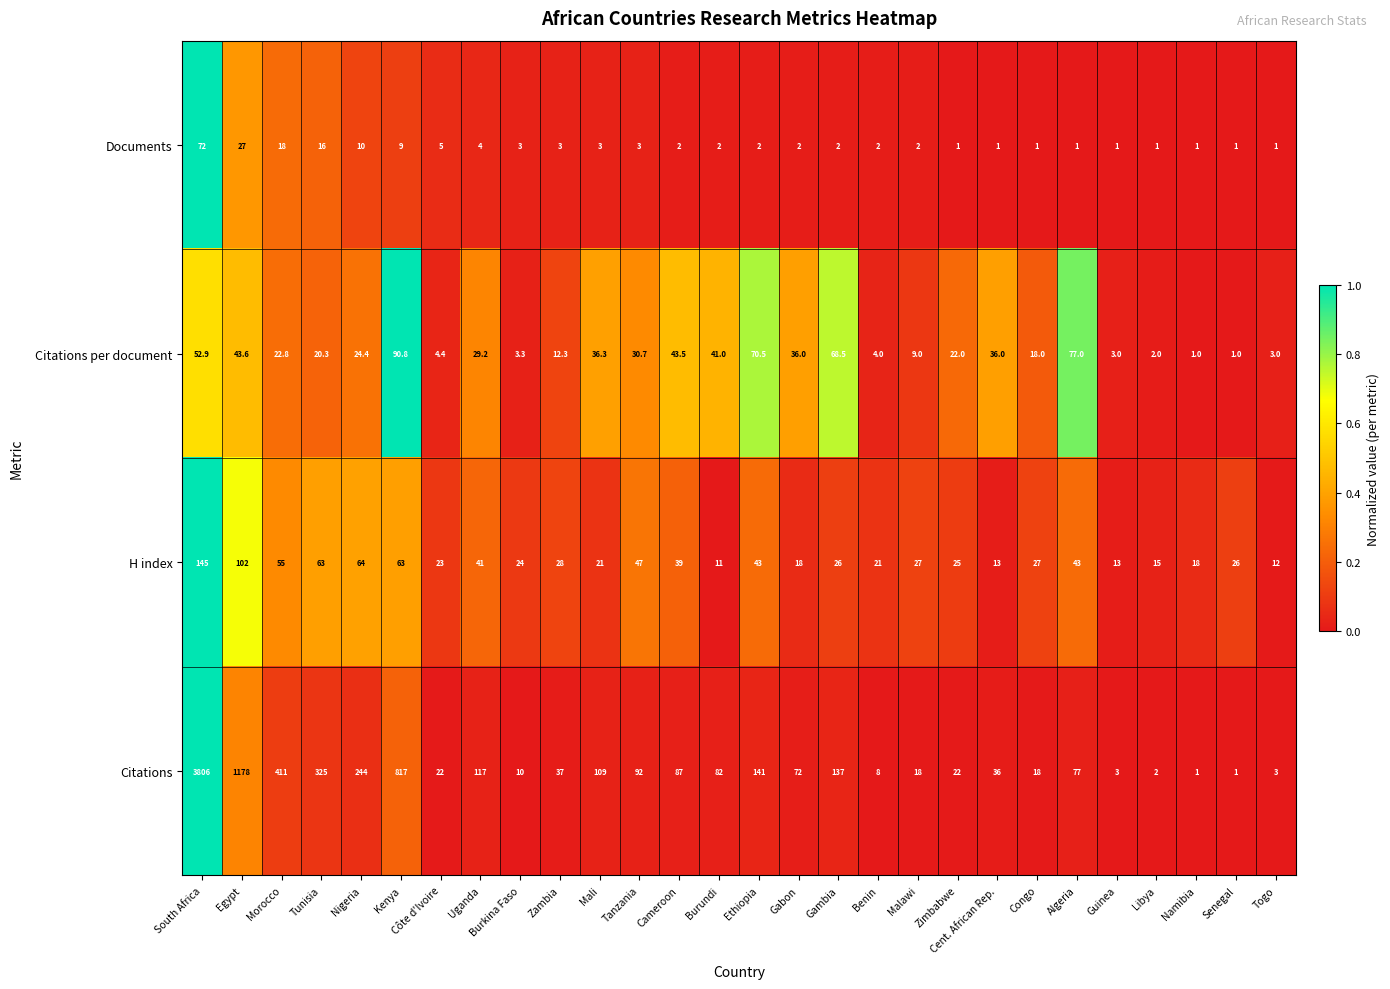

Which category has the highest value across all series?

South Africa